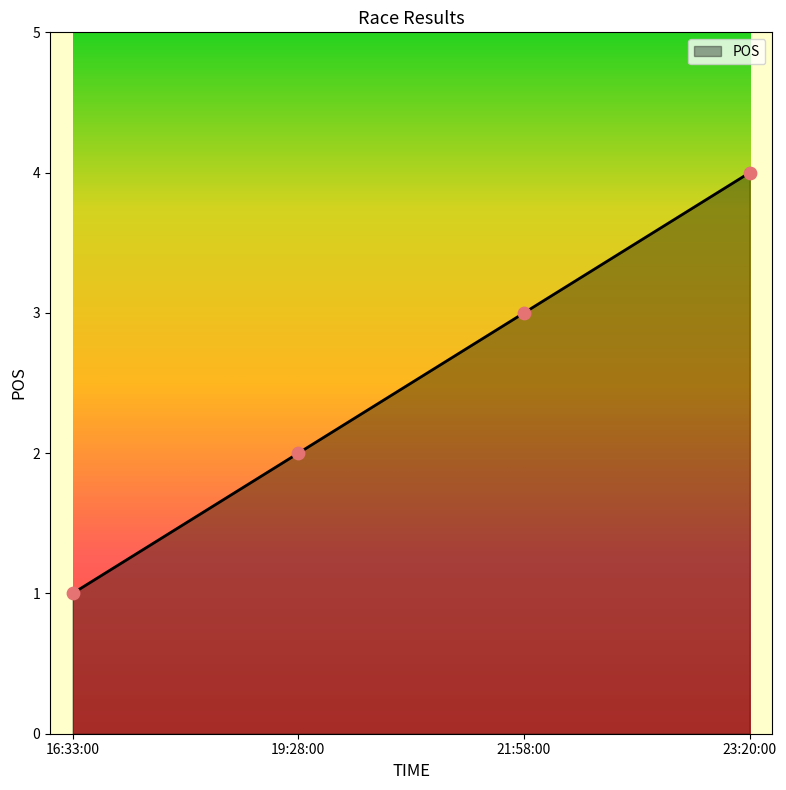

Between 16:33:00 and 23:20:00, which is larger?

23:20:00